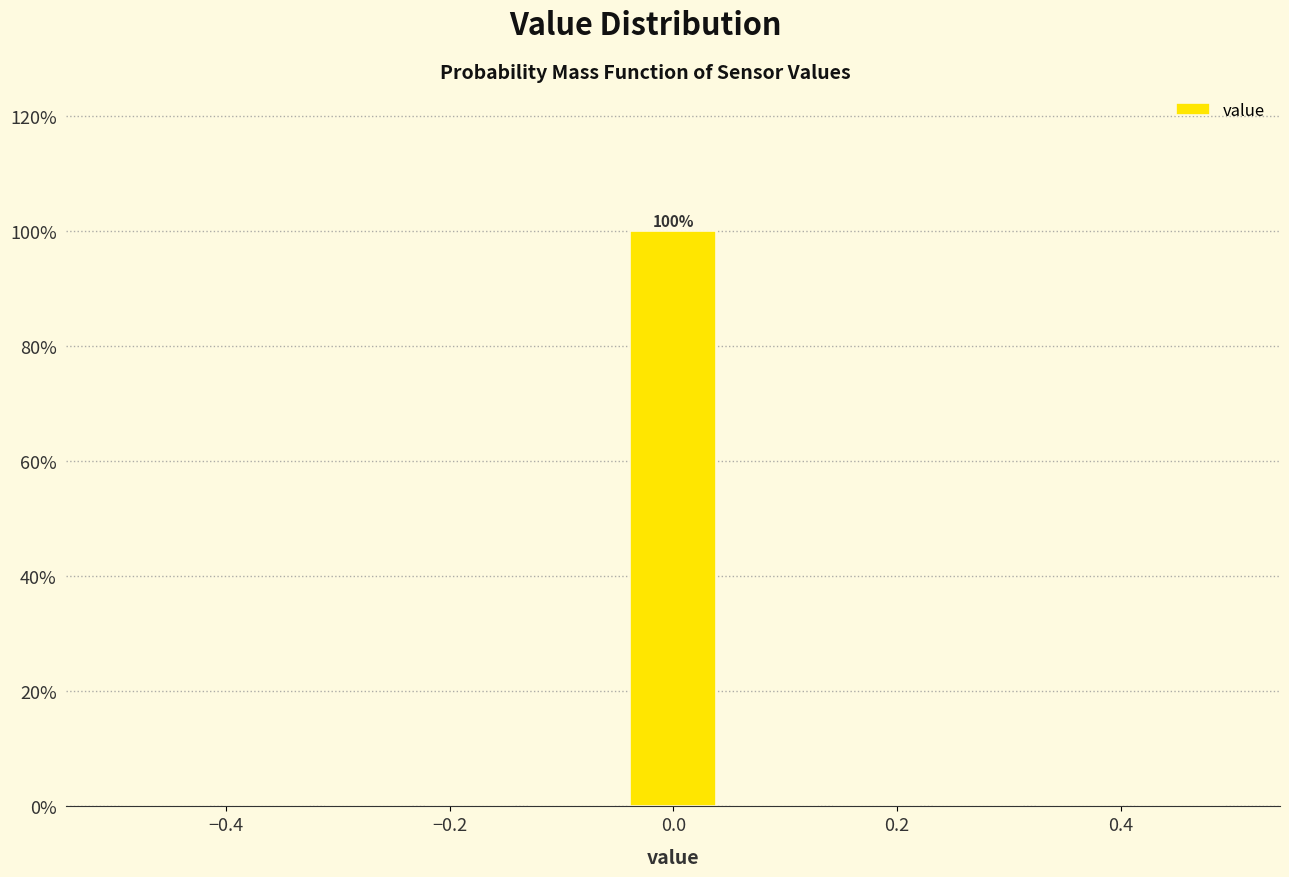

Over which range of the x-axis is the bar tallest?

-0.04 to 0.04